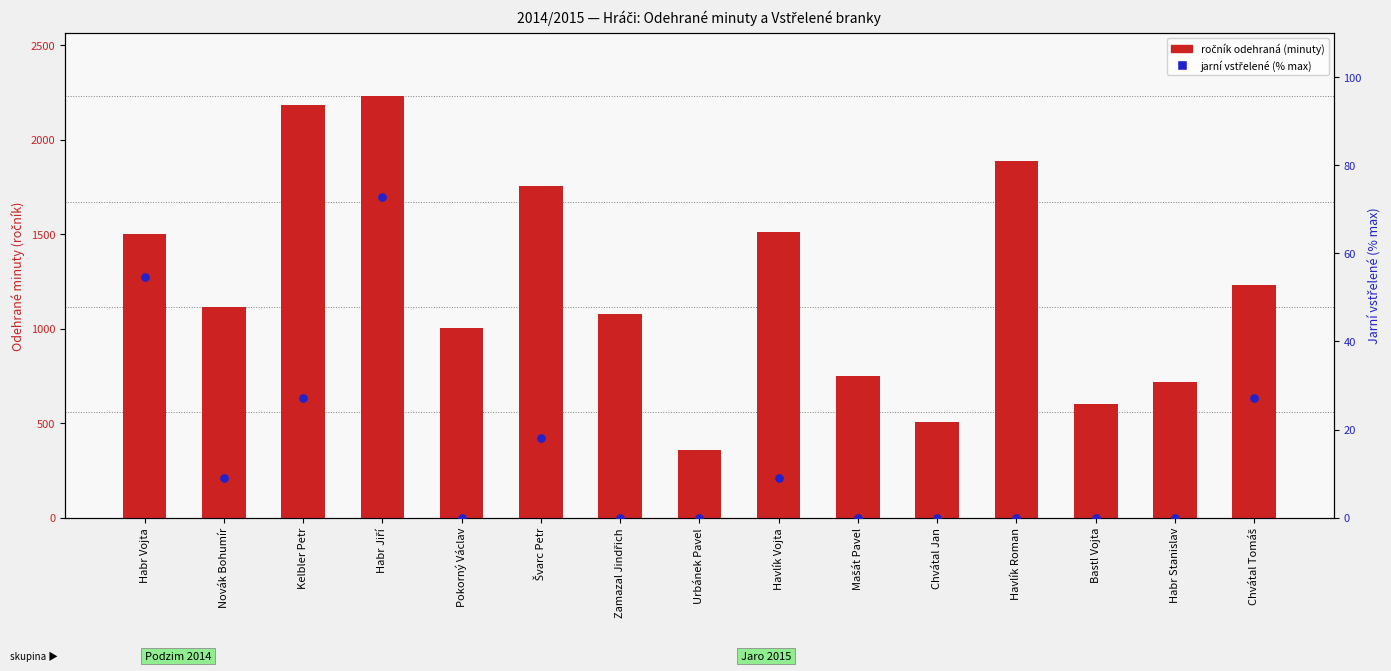

Is the value of ročník odehraná (minuty) at Habr Stanislav greater than the value of jarní vstřelené (% max) at Habr Stanislav?

Yes